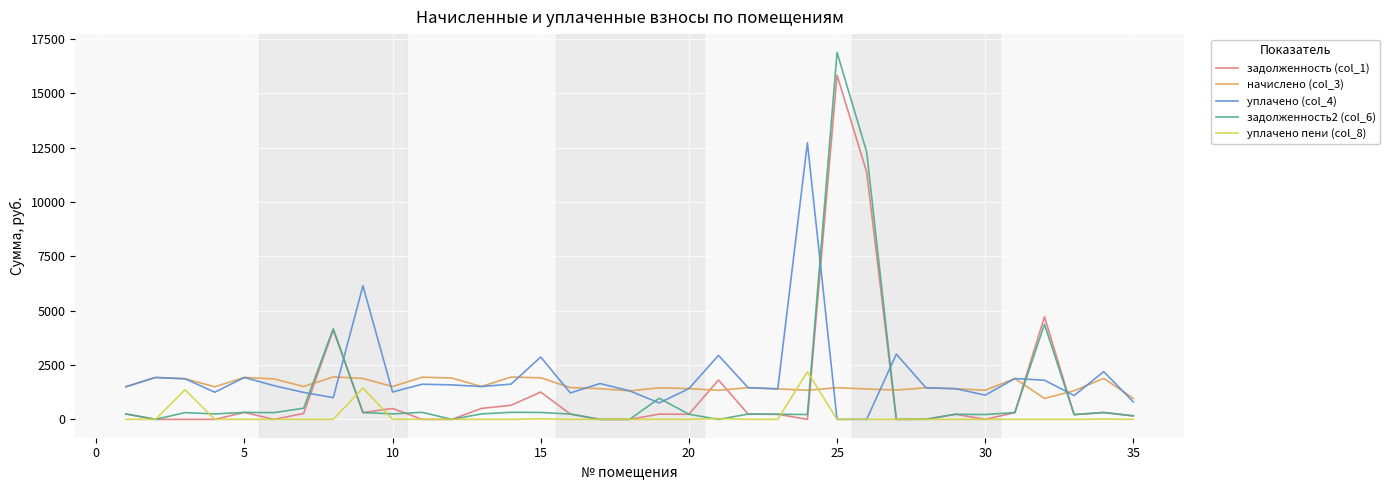

What is the maximum value shown in the chart?

16870.5